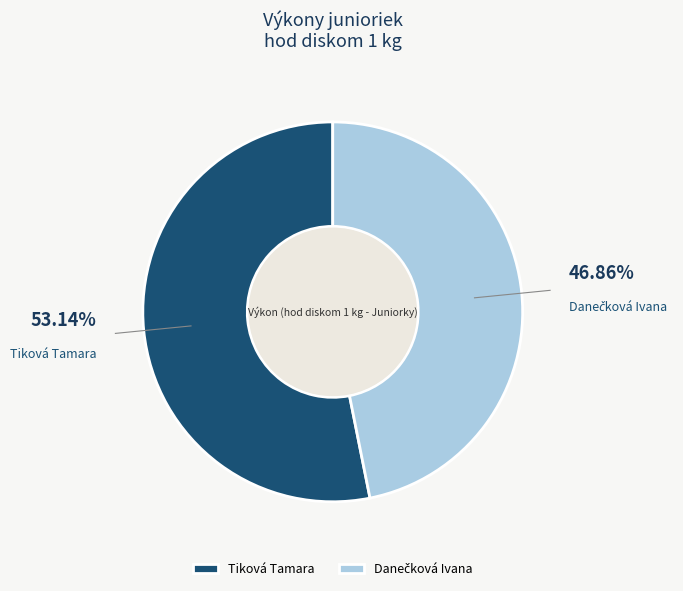

Is there a majority slice in this chart?

Yes